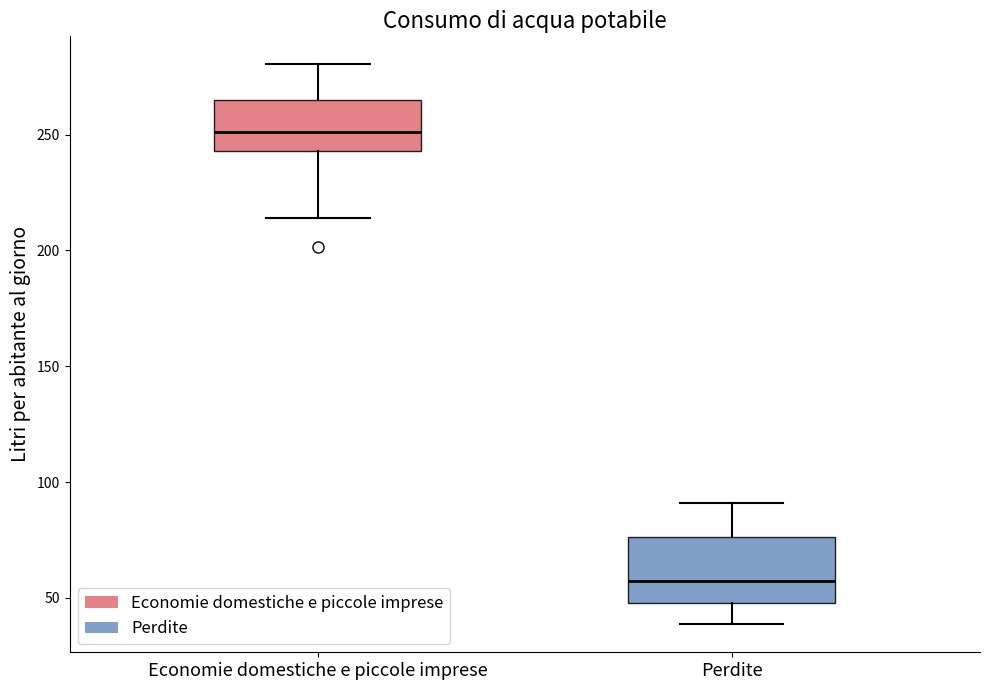

Reading left to right, transcribe this box plot: for each box, give where its median line is, the range the box spans, and where its two whiskers end, as read against the y-axis. The values are not printed on the chart, so give them approximately, as read against the axis.

Economie domestiche e piccole imprese: median 250, box 245 to 265, whiskers 215 to 280
Perdite: median 55, box 50 to 75, whiskers 40 to 90